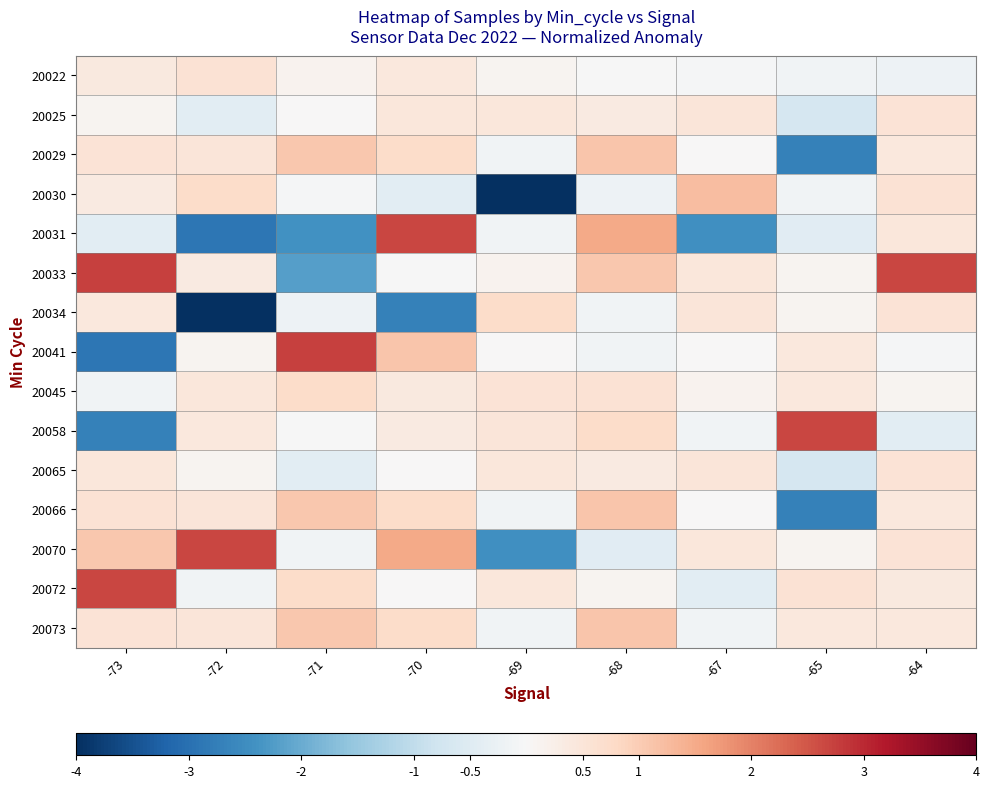

Reading left to right, transcribe all the data shown in this chart.

20022: -73=0.4	-72=0.6	-71=0.1	-70=0.4	-69=0.1	-68=-0.0	-67=-0.0	-65=-0.1	-64=-0.2
20025: -73=0.1	-72=-0.4	-71=0.0	-70=0.5	-69=0.4	-68=0.4	-67=0.5	-65=-0.7	-64=0.5
20029: -73=0.5	-72=0.5	-71=1.1	-70=0.7	-69=-0.1	-68=1.1	-67=0.0	-65=-2.7	-64=0.4
20030: -73=0.4	-72=0.7	-71=-0.0	-70=-0.4	-69=-13.9	-68=-0.2	-67=1.2	-65=-0.1	-64=0.6
20031: -73=-0.4	-72=-2.9	-71=-2.4	-70=2.7	-69=-0.1	-68=1.5	-67=-2.5	-65=-0.5	-64=0.4
20033: -73=2.7	-72=0.4	-71=-2.2	-70=-0.0	-69=0.1	-68=1.1	-67=0.5	-65=0.1	-64=2.7
20034: -73=0.4	-72=-13.9	-71=-0.2	-70=-2.7	-69=0.7	-68=-0.1	-67=0.5	-65=0.1	-64=0.5
20041: -73=-2.9	-72=0.1	-71=2.7	-70=1.1	-69=0.0	-68=-0.1	-67=0.0	-65=0.4	-64=-0.0
20045: -73=-0.1	-72=0.5	-71=0.7	-70=0.4	-69=0.5	-68=0.6	-67=0.1	-65=0.4	-64=0.1
20058: -73=-2.7	-72=0.4	-71=-0.0	-70=0.4	-69=0.5	-68=0.7	-67=-0.1	-65=2.7	-64=-0.4
20065: -73=0.5	-72=0.1	-71=-0.4	-70=0.0	-69=0.4	-68=0.4	-67=0.5	-65=-0.7	-64=0.5
20066: -73=0.6	-72=0.5	-71=1.1	-70=0.7	-69=-0.1	-68=1.1	-67=0.0	-65=-2.7	-64=0.4
20070: -73=1.1	-72=2.7	-71=-0.1	-70=1.5	-69=-2.5	-68=-0.5	-67=0.4	-65=0.1	-64=0.5
20072: -73=2.7	-72=-0.1	-71=0.7	-70=0.0	-69=0.5	-68=0.1	-67=-0.4	-65=0.6	-64=0.4
20073: -73=0.5	-72=0.5	-71=1.1	-70=0.7	-69=-0.1	-68=1.1	-67=-0.1	-65=0.4	-64=0.4